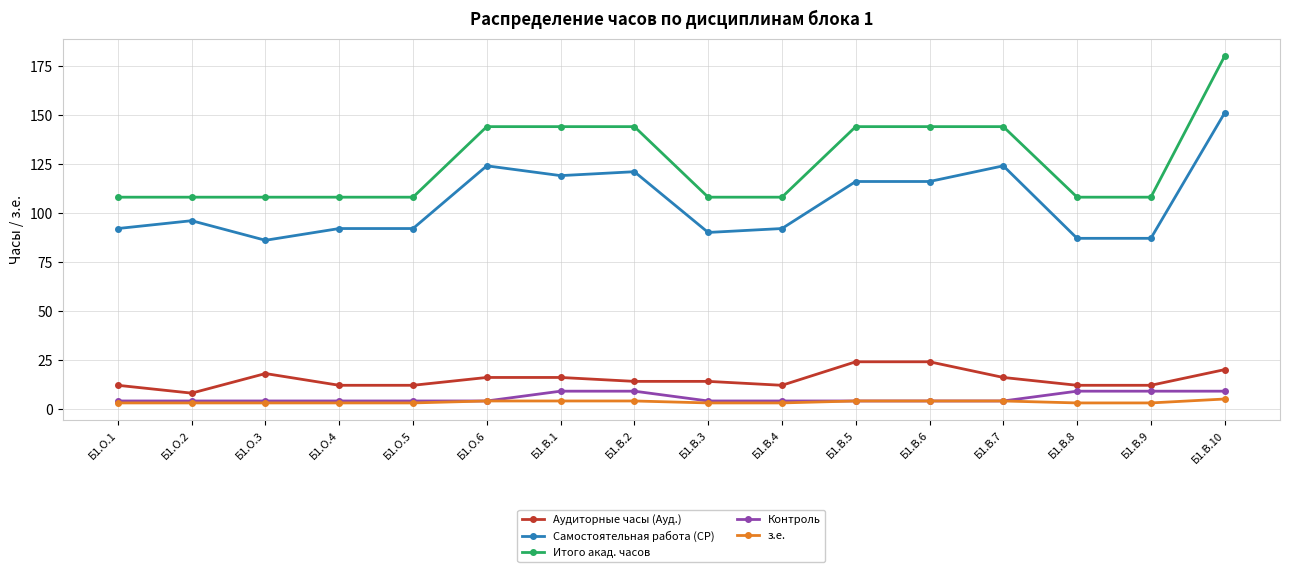

Reading left to right, transcribe all the data shown in this chart.

Аудиторные часы (Ауд.): Б1.О.1=12	Б1.О.2=8	Б1.О.3=18	Б1.О.4=12	Б1.О.5=12	Б1.О.6=16	Б1.В.1=16	Б1.В.2=14	Б1.В.3=14	Б1.В.4=12	Б1.В.5=24	Б1.В.6=24	Б1.В.7=16	Б1.В.8=12	Б1.В.9=12	Б1.В.10=20
Самостоятельная работа (СР): Б1.О.1=92	Б1.О.2=96	Б1.О.3=86	Б1.О.4=92	Б1.О.5=92	Б1.О.6=124	Б1.В.1=119	Б1.В.2=121	Б1.В.3=90	Б1.В.4=92	Б1.В.5=116	Б1.В.6=116	Б1.В.7=124	Б1.В.8=87	Б1.В.9=87	Б1.В.10=151
Итого акад. часов: Б1.О.1=108	Б1.О.2=108	Б1.О.3=108	Б1.О.4=108	Б1.О.5=108	Б1.О.6=144	Б1.В.1=144	Б1.В.2=144	Б1.В.3=108	Б1.В.4=108	Б1.В.5=144	Б1.В.6=144	Б1.В.7=144	Б1.В.8=108	Б1.В.9=108	Б1.В.10=180
Контроль: Б1.О.1=4	Б1.О.2=4	Б1.О.3=4	Б1.О.4=4	Б1.О.5=4	Б1.О.6=4	Б1.В.1=9	Б1.В.2=9	Б1.В.3=4	Б1.В.4=4	Б1.В.5=4	Б1.В.6=4	Б1.В.7=4	Б1.В.8=9	Б1.В.9=9	Б1.В.10=9
з.е.: Б1.О.1=3	Б1.О.2=3	Б1.О.3=3	Б1.О.4=3	Б1.О.5=3	Б1.О.6=4	Б1.В.1=4	Б1.В.2=4	Б1.В.3=3	Б1.В.4=3	Б1.В.5=4	Б1.В.6=4	Б1.В.7=4	Б1.В.8=3	Б1.В.9=3	Б1.В.10=5